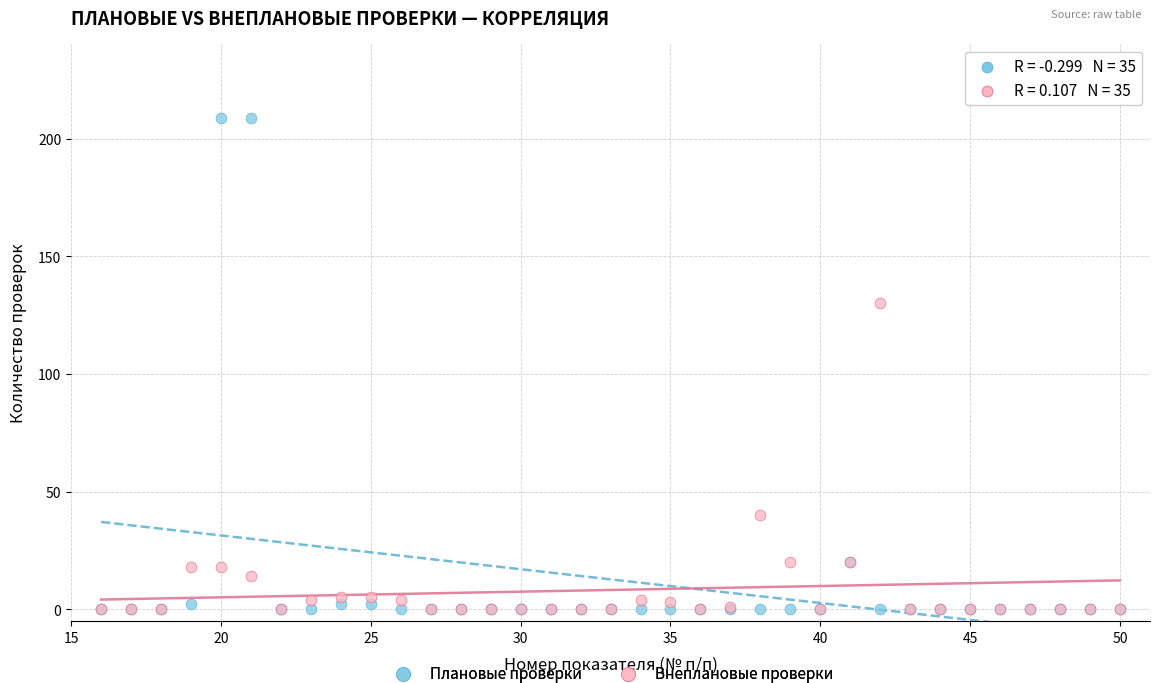

Across all series, what Y value is closest to 104?

130